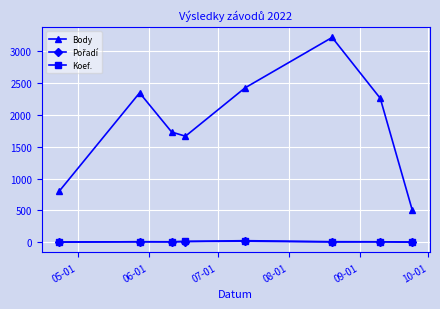

At how many categories does at least one series exceed 1016?

6